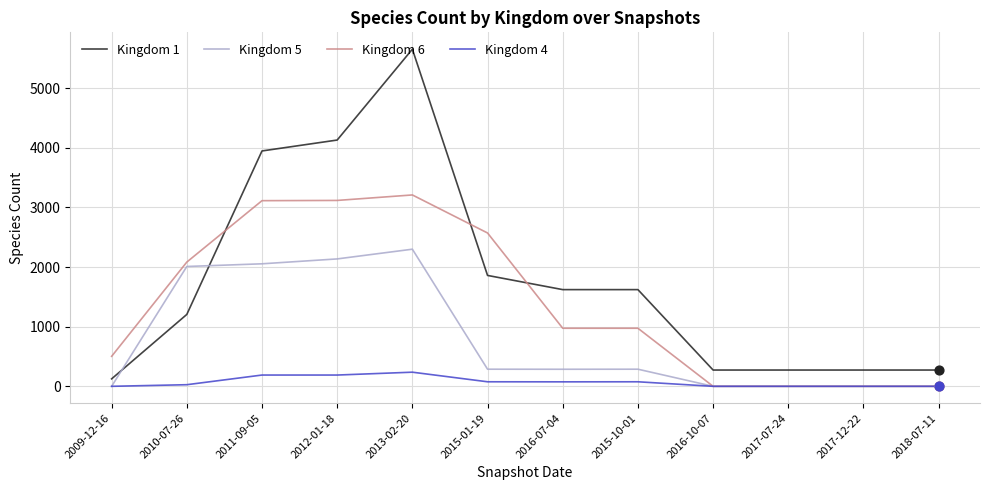

What is the total value across all series at 2016-07-04?

2957